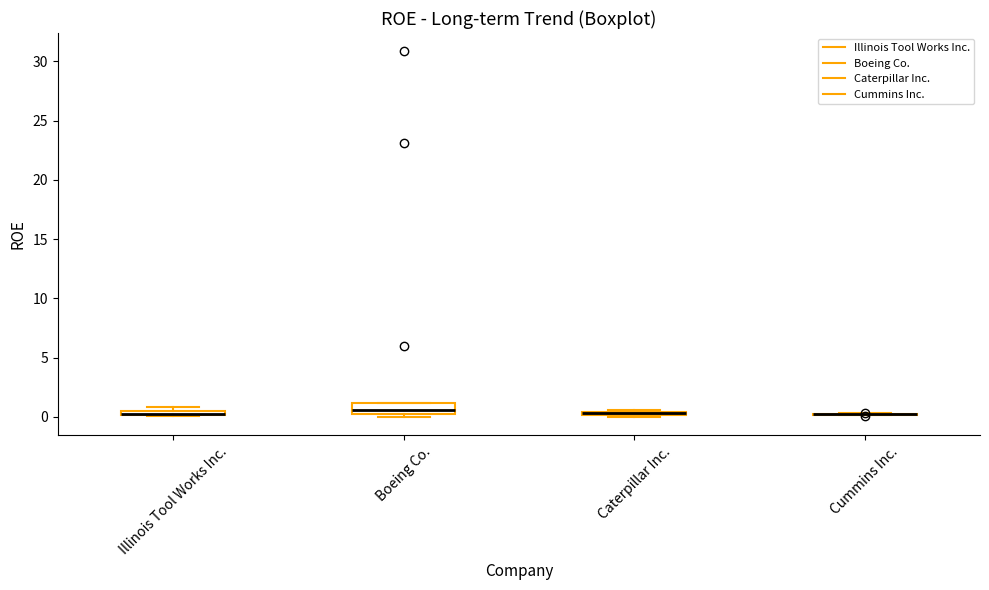

Which box is the tallest, from its lower edge to its upper edge?

Boeing Co.